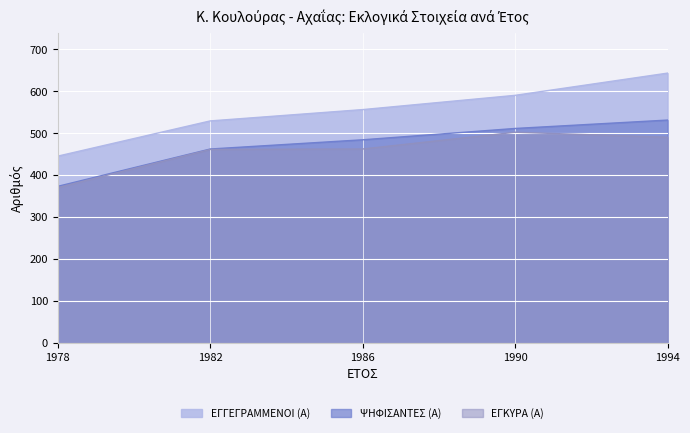

Rank the series by their maximum value, from highest to lowest.

ΕΓΓΕΓΡΑΜΜΕΝΟΙ (Α), ΨΗΦΙΣΑΝΤΕΣ (Α), ΕΓΚΥΡΑ (Α)